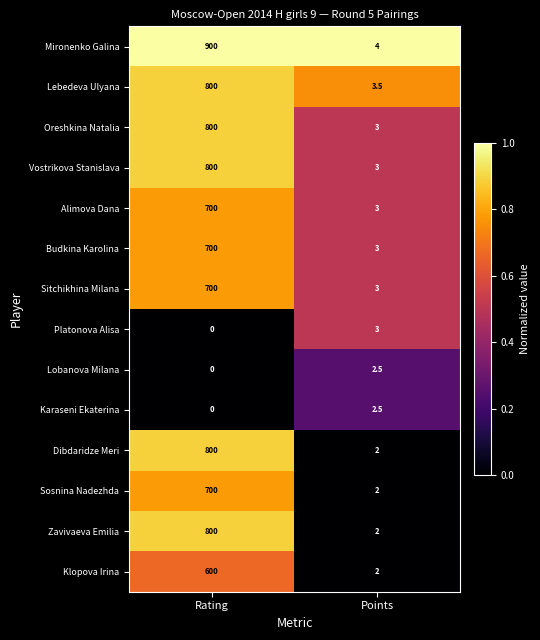

At how many categories does at least one series exceed 0?

2